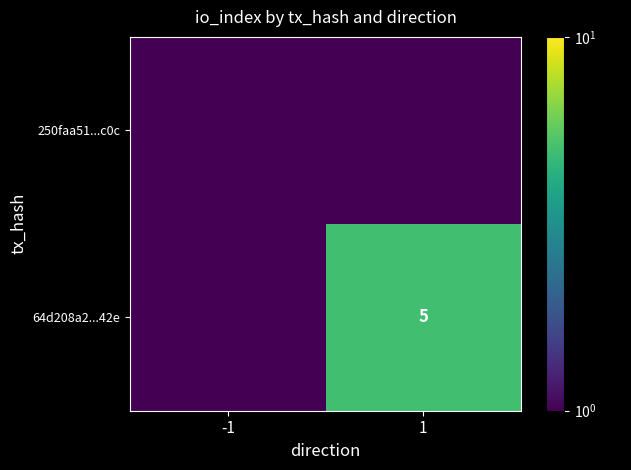

Is it true that 64d208a2...42e equals 5.0 at 1?

True